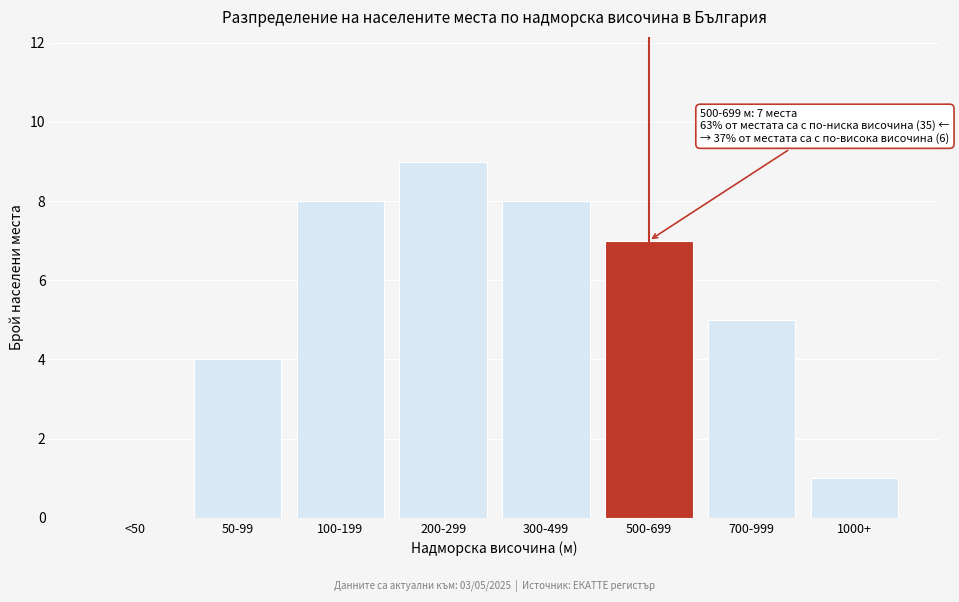

Reading right to left, transcribe all the data shown in this chart.

1000+=1	700-999=5	500-699=7	300-499=8	200-299=9	100-199=8	50-99=4	<50=0